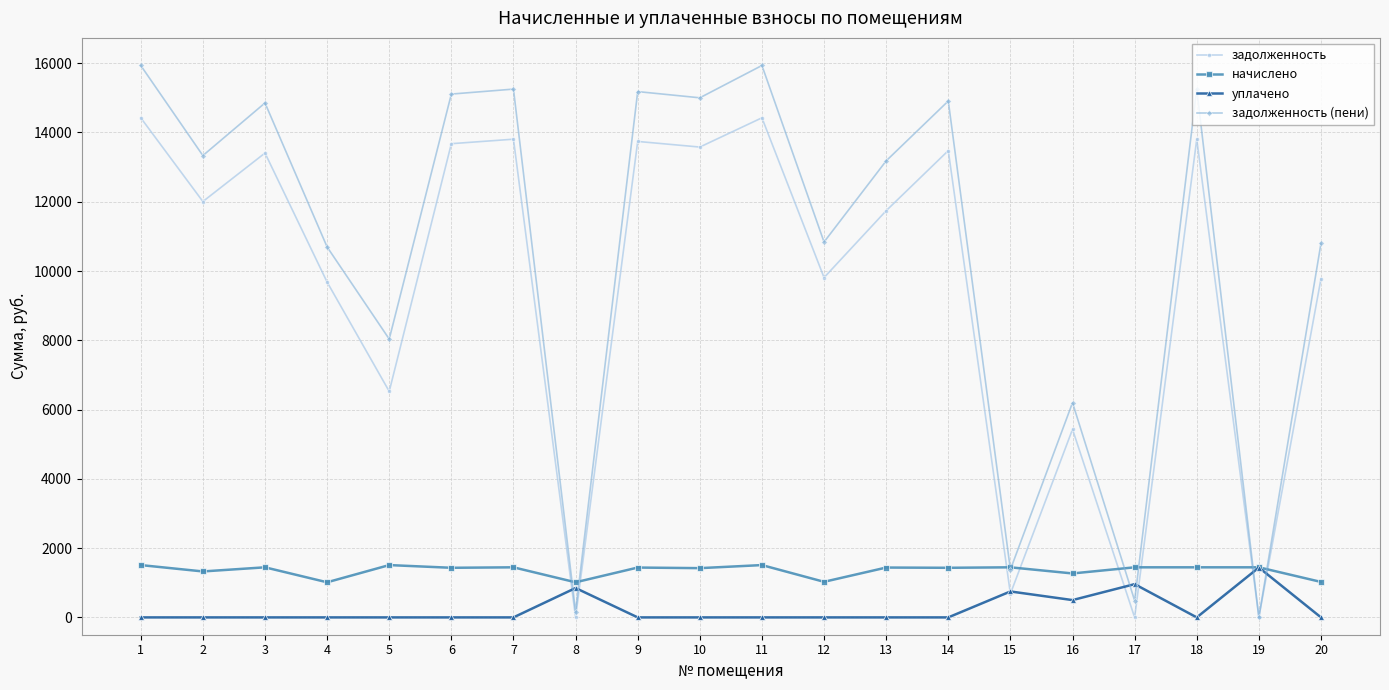

At which category does задолженность (пени) reach its first local valley?

2